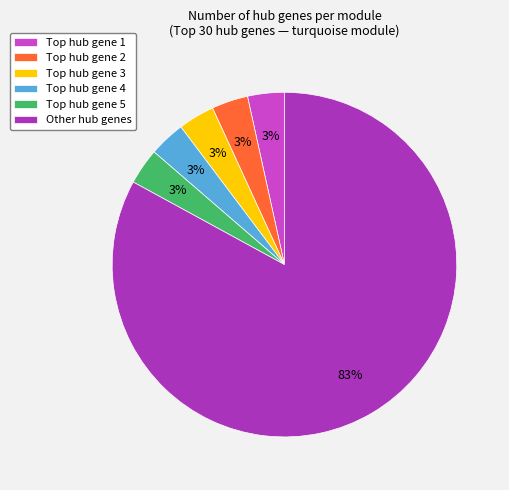

Does Other hub genes account for over 50% of the chart?

Yes